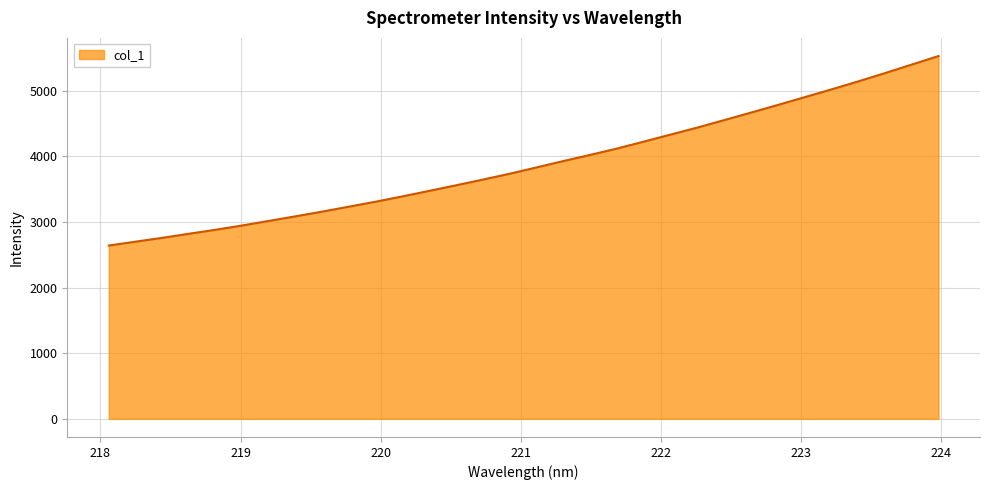

What is the greatest value displayed?

5529.8